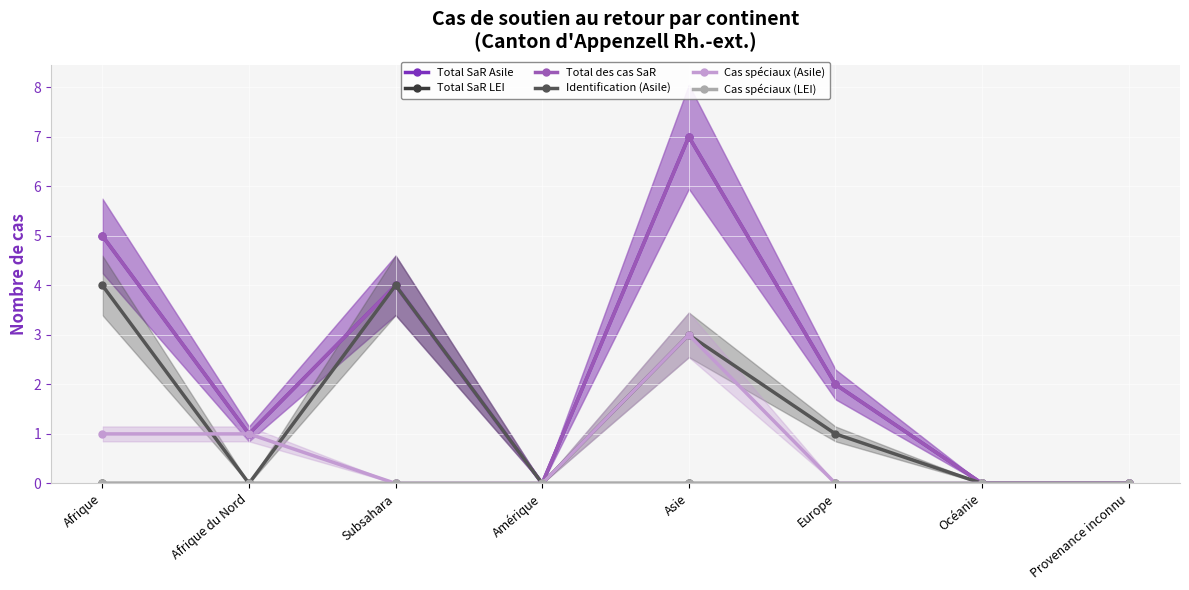

The Cas spéciaux (Asile) series shows -2 at Europe. True or false?

False